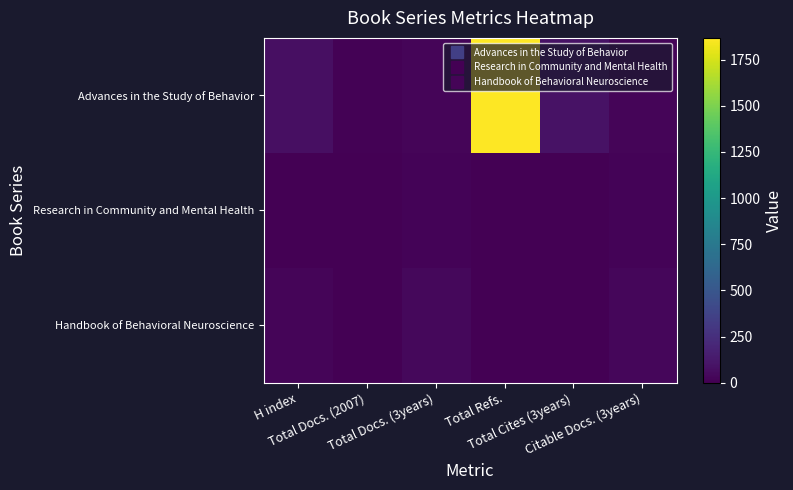

Rank the series at Total Refs. from lowest to highest value.

Research in Community and Mental Health, Handbook of Behavioral Neuroscience, Advances in the Study of Behavior